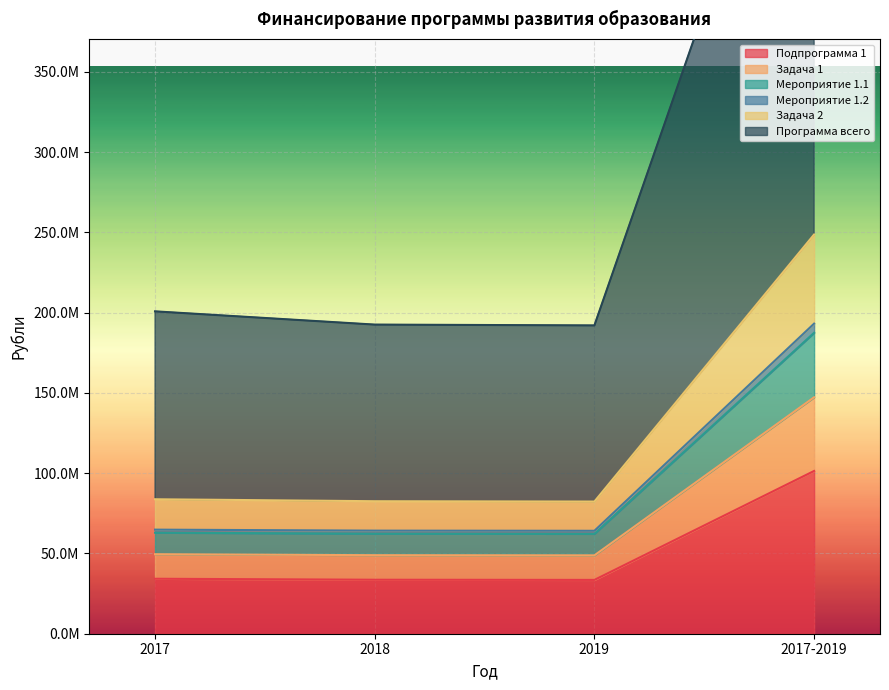

True or false: Программа всего has more than 1 interior local peaks.

False